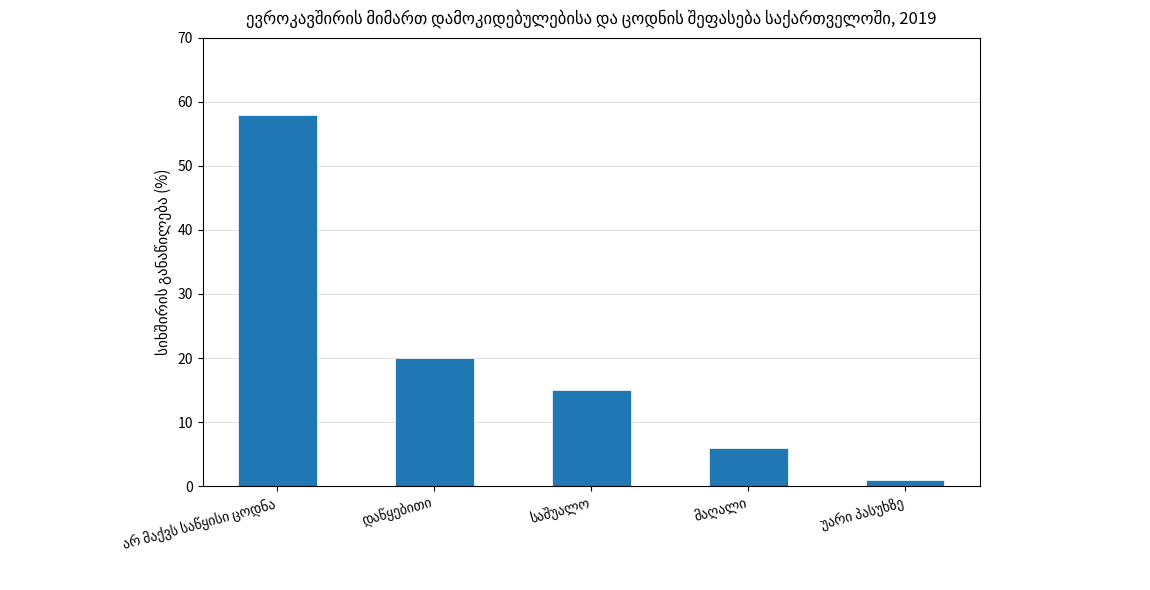

What is the difference between the maximum and second lowest values?

52